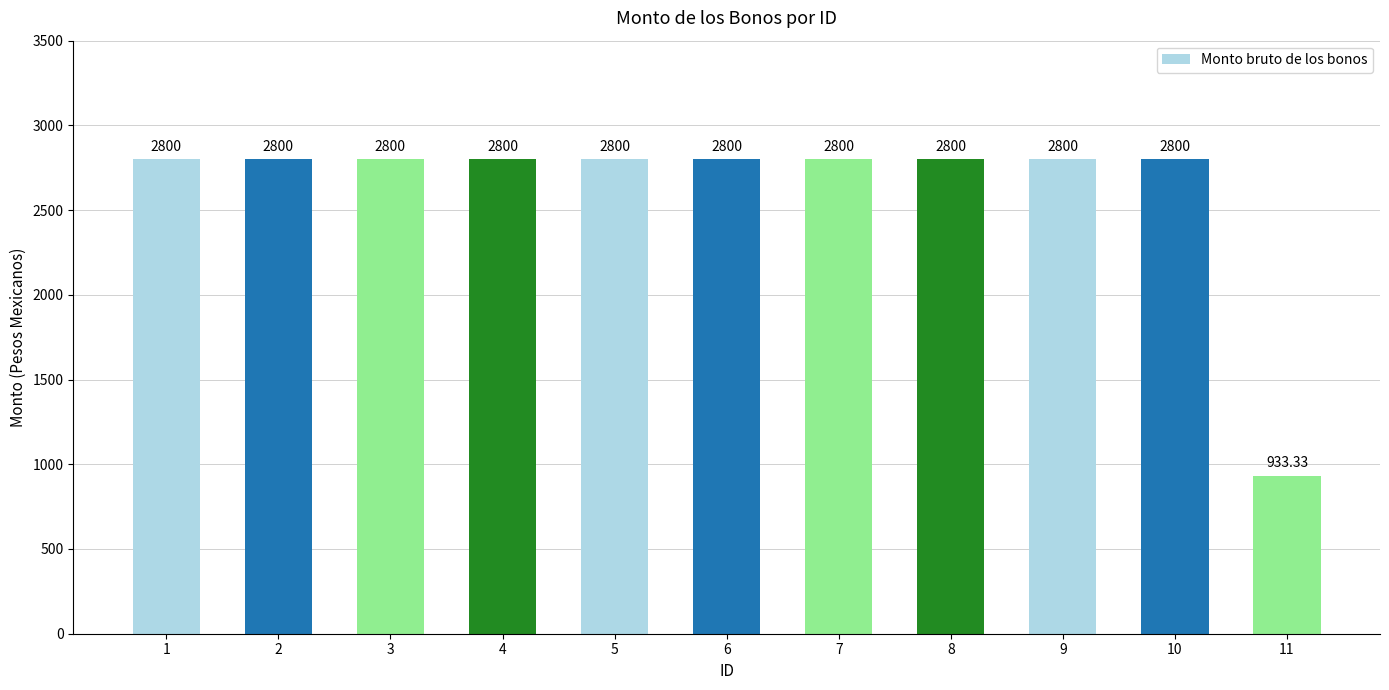

Does the chart contain stacked bars?

No